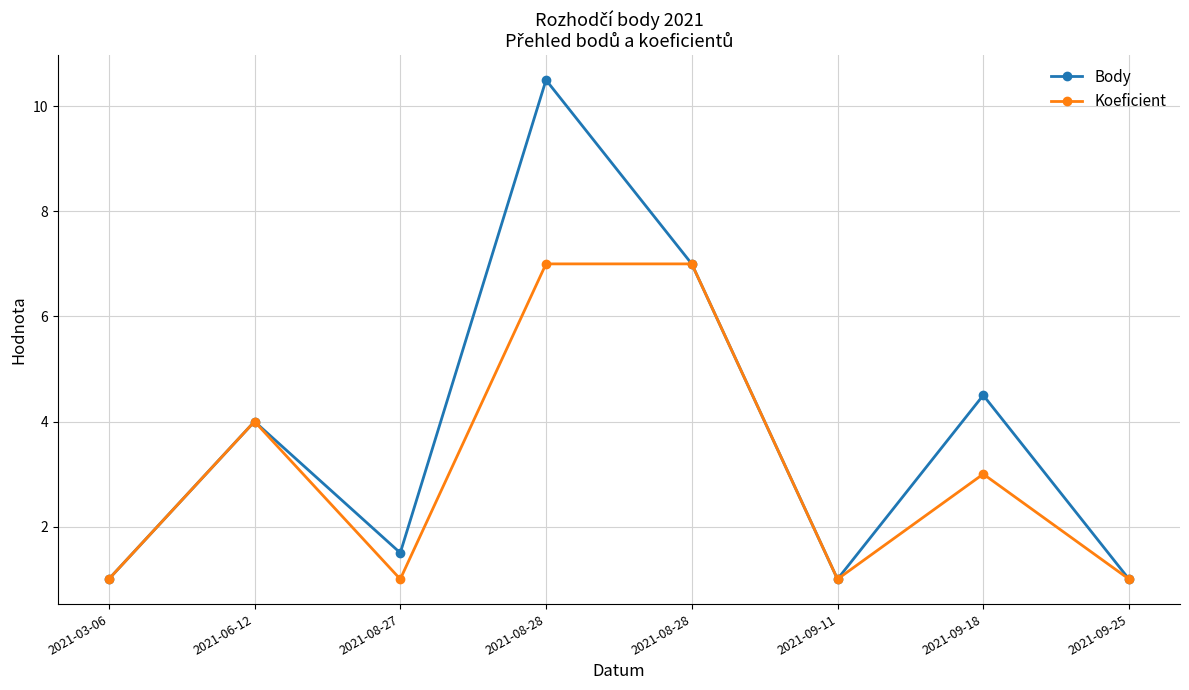

Which category has the highest value in the Koeficient series?

2021-08-28